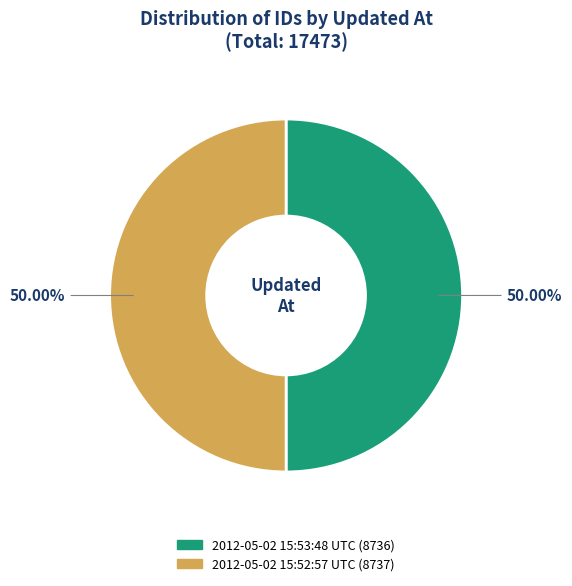

Do 2012-05-02 15:53:48 UTC and 2012-05-02 15:52:57 UTC together represent more than half of the pie?

Yes